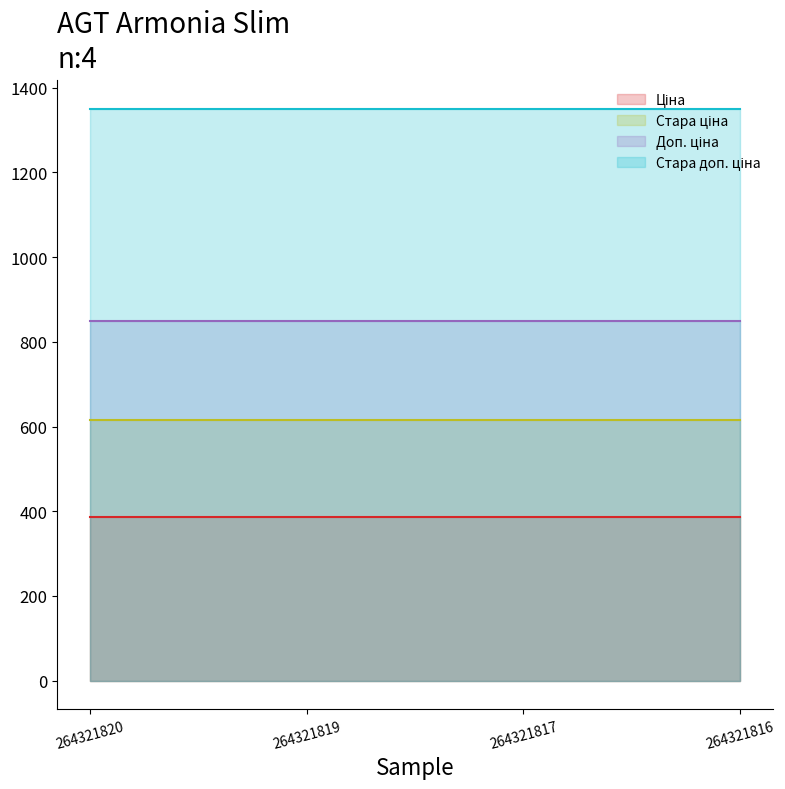

List the series in order of their peak value, lowest first.

Ціна, Стара ціна, Доп. ціна, Стара доп. ціна